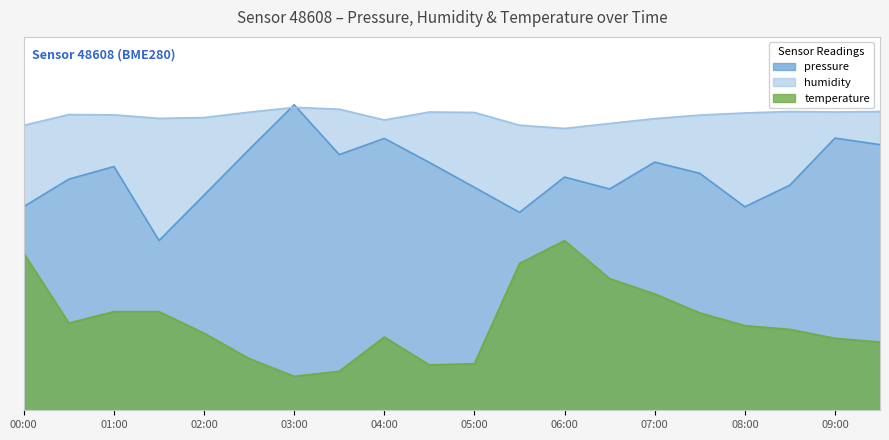

What is the difference between the maximum and minimum values in the temperature series?

40.0